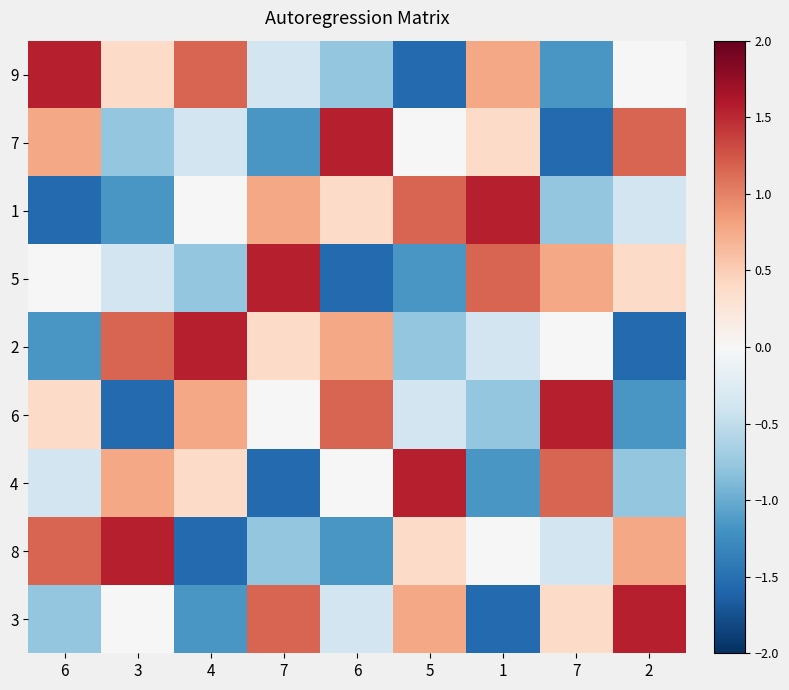

Which has a higher value, 2 or 5?

2